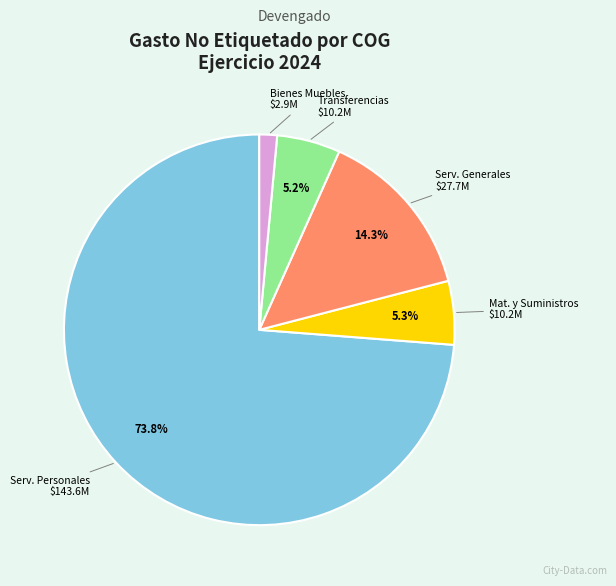

Does any single category account for the majority?

Yes